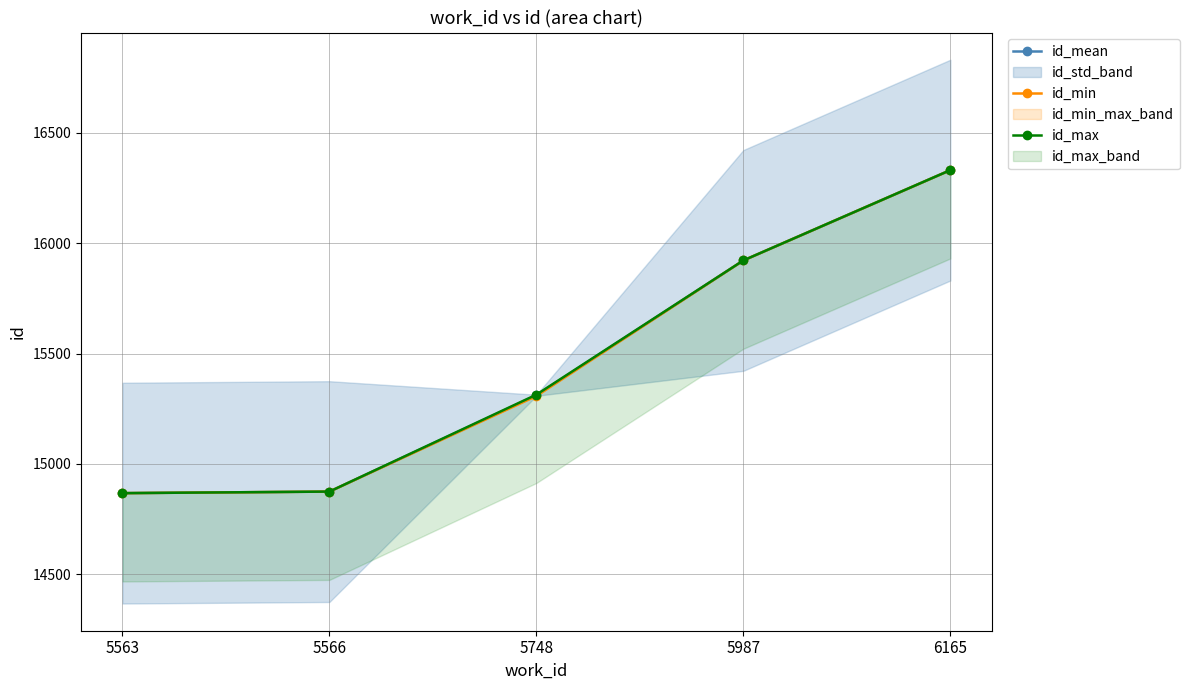

How many data points does each series have?

5